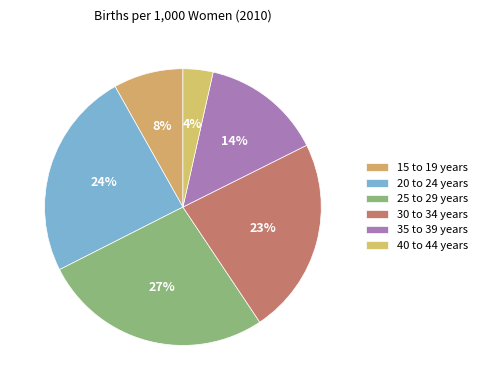

Does any single category account for the majority?

No